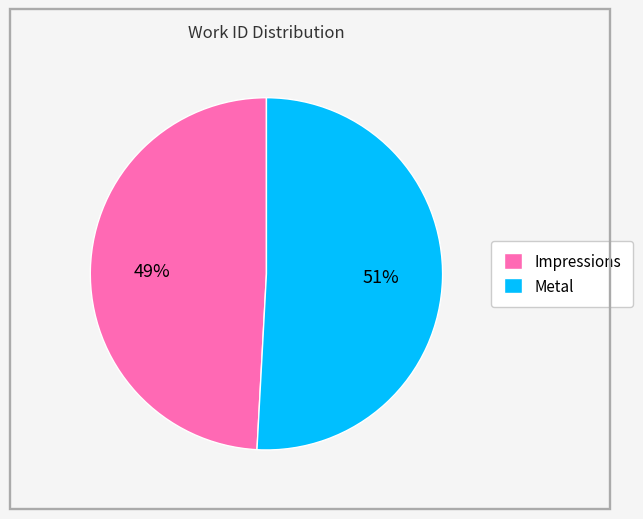

Between Impressions and Metal, which is larger?

Metal